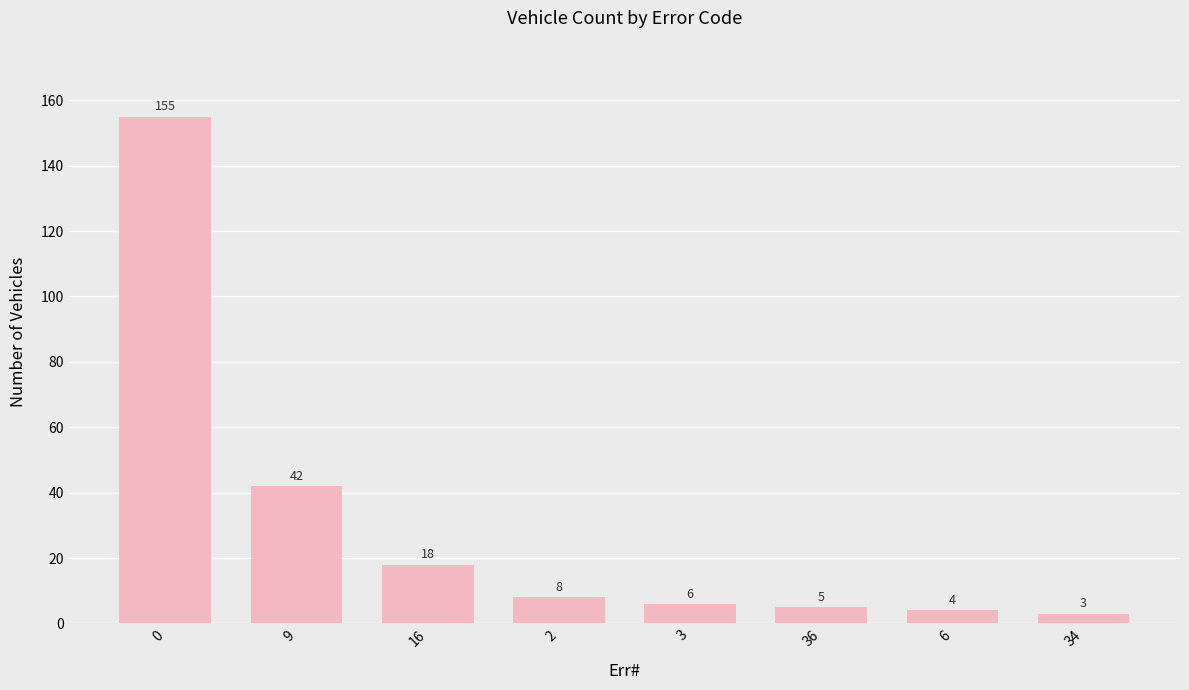

What is the difference between the values at 36 and 9?

37